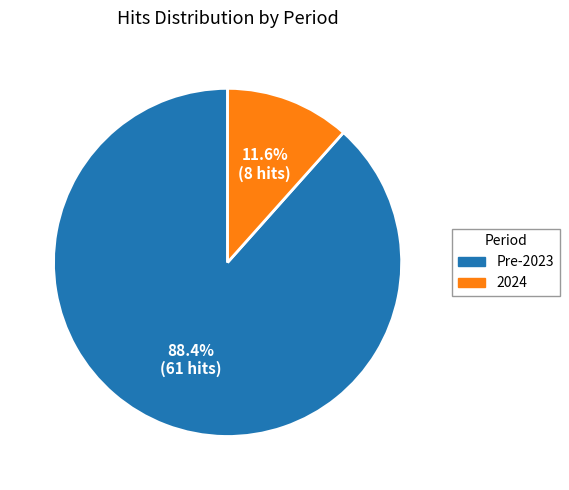

Is there any slice that represents more than half of the pie?

Yes